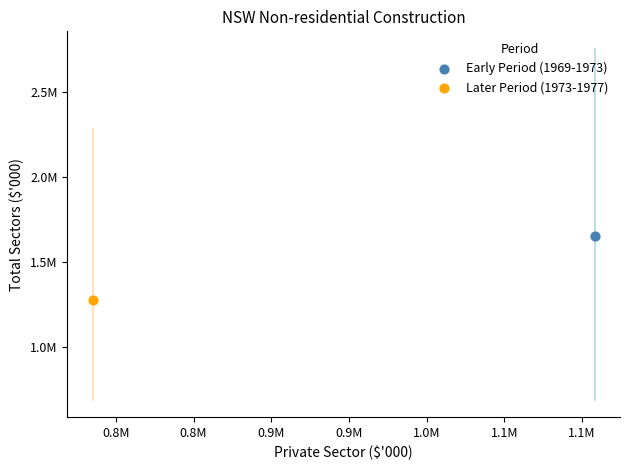

What are all the series names shown in the legend?

Early Period (1969-1973), Later Period (1973-1977)